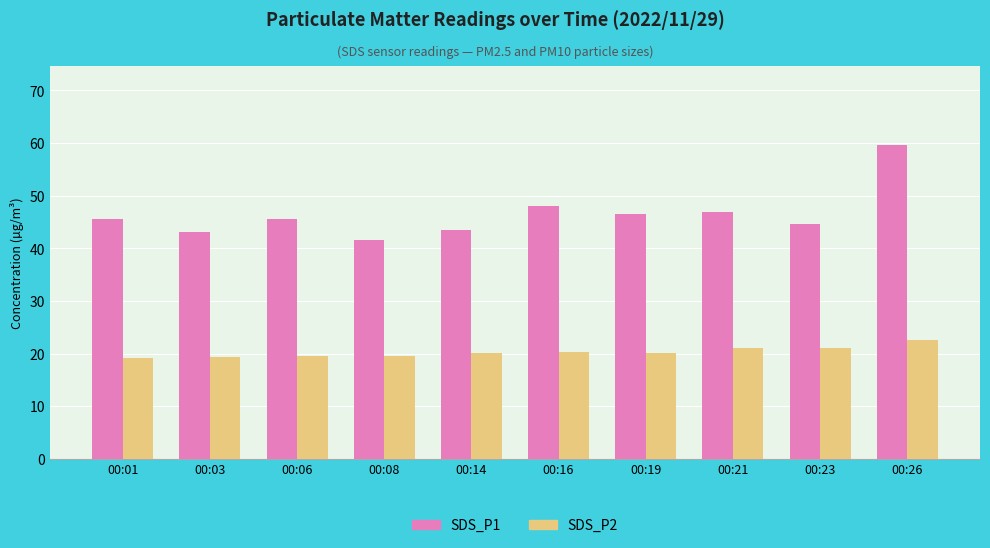

At which label does SDS_P1 reach its peak?

00:26